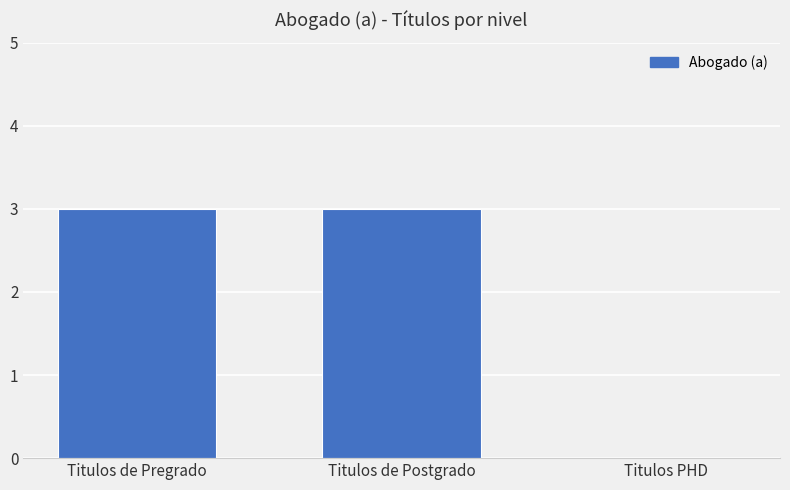

How many positive values are there?

2